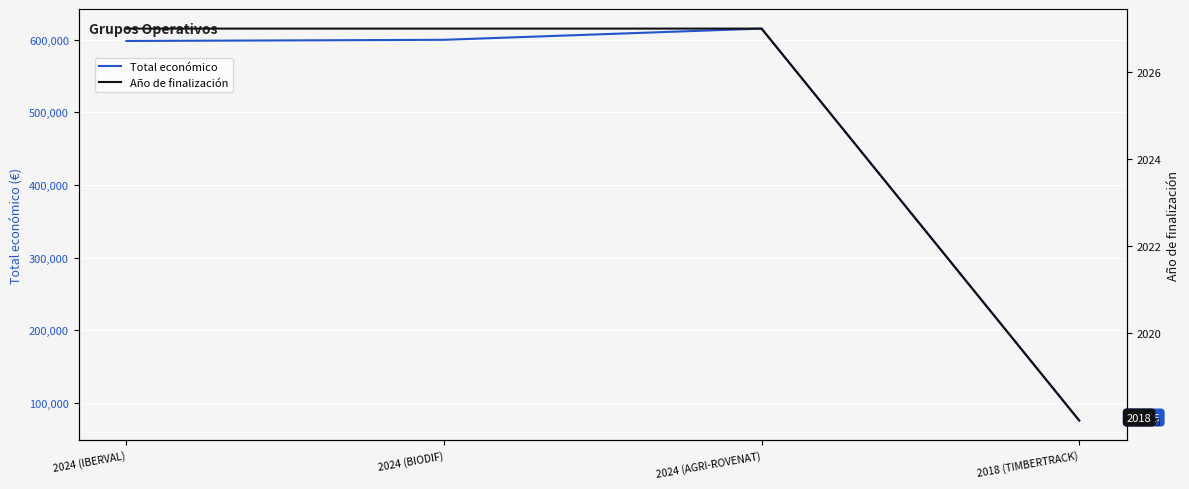

Count the Año de finalización values in the range 2027 to 2028.

3